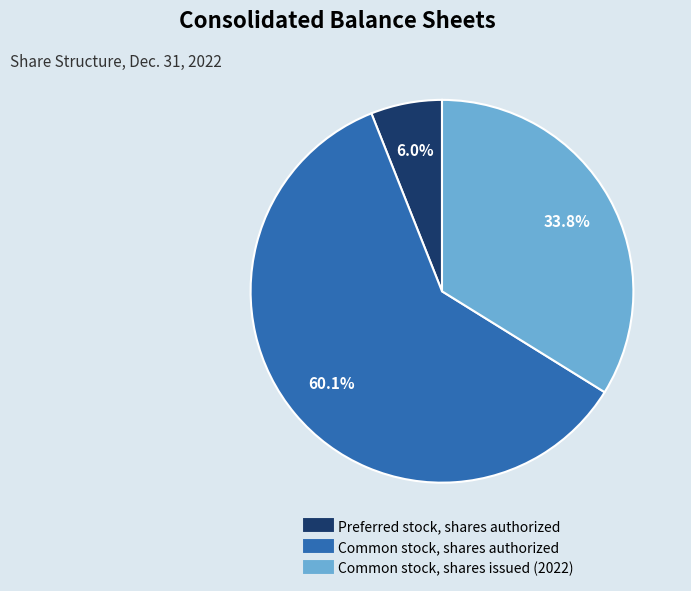

What is the majority slice?

Common stock, shares authorized